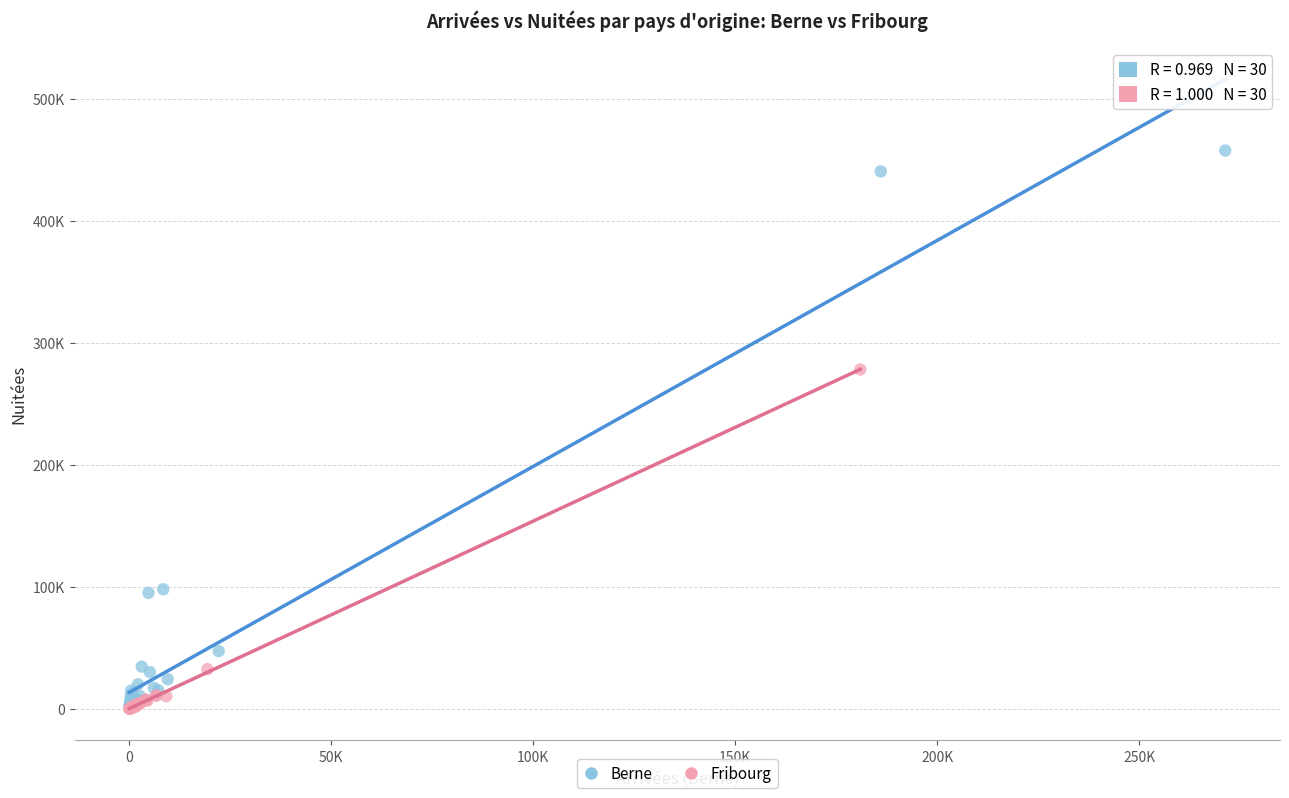

What are all the series names shown in the legend?

Berne, Fribourg